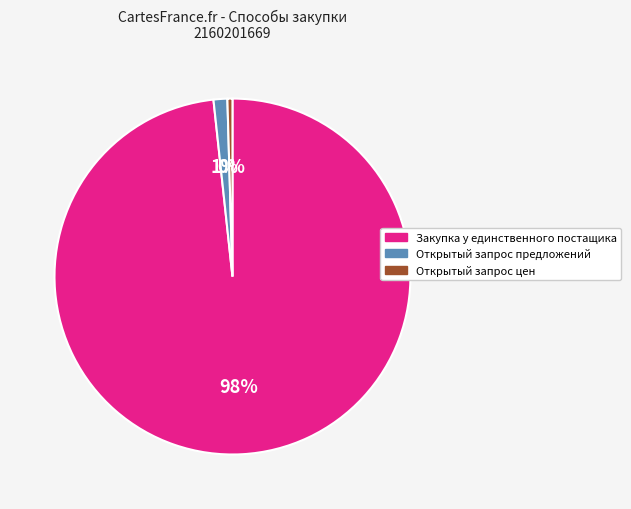

To the nearest percent, what is the average slice percentage?

33%